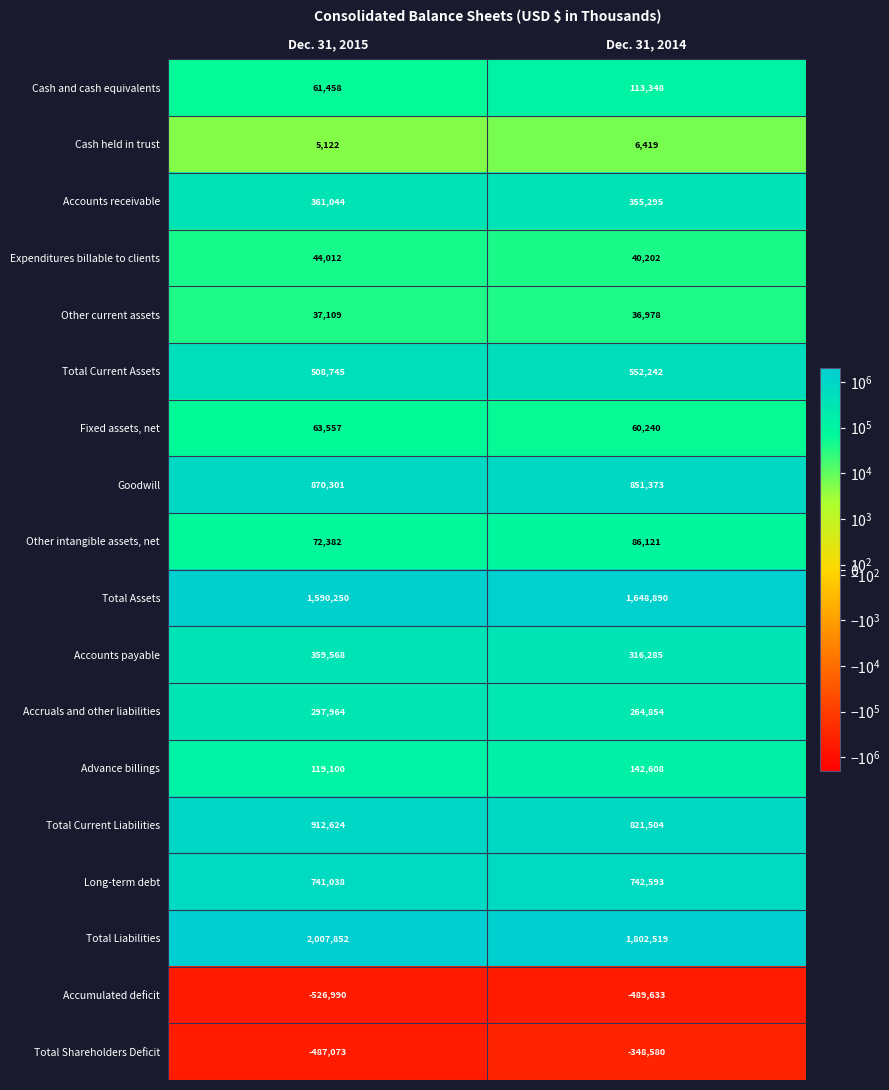

Which label corresponds to the smallest value in the chart?

Dec. 31, 2015